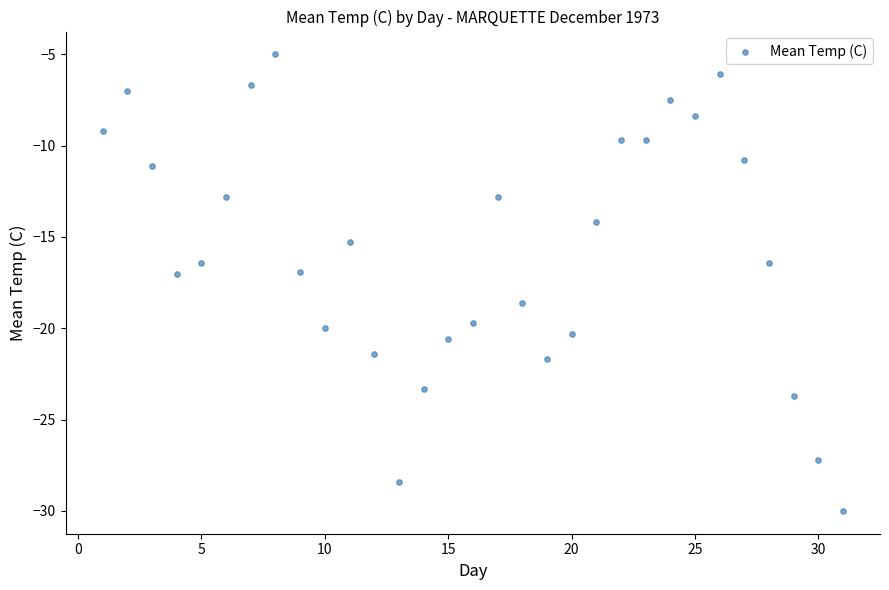

What is the range of Y values (max minus min)?

25.0